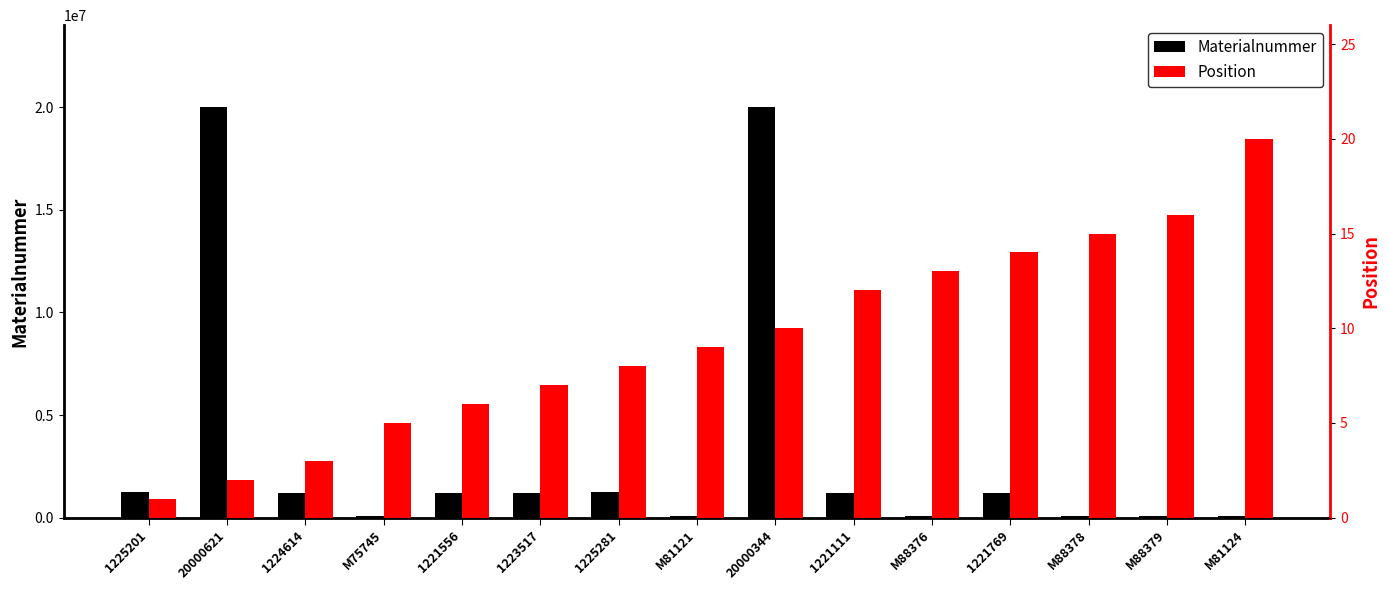

Reading left to right, list all the values displayed in this chart.

Materialnummer: 1225201=1225201	20000621=20000621	1224614=1224614	M75745=75745	1221556=1221556	1223517=1223517	1225281=1225281	M81121=81121	20000344=20000344	1221111=1221111	M88376=88376	1221769=1221769	M88378=88378	M88379=88379	M81124=81124
Position: 1225201=1	20000621=2	1224614=3	M75745=5	1221556=6	1223517=7	1225281=8	M81121=9	20000344=10	1221111=12	M88376=13	1221769=14	M88378=15	M88379=16	M81124=20